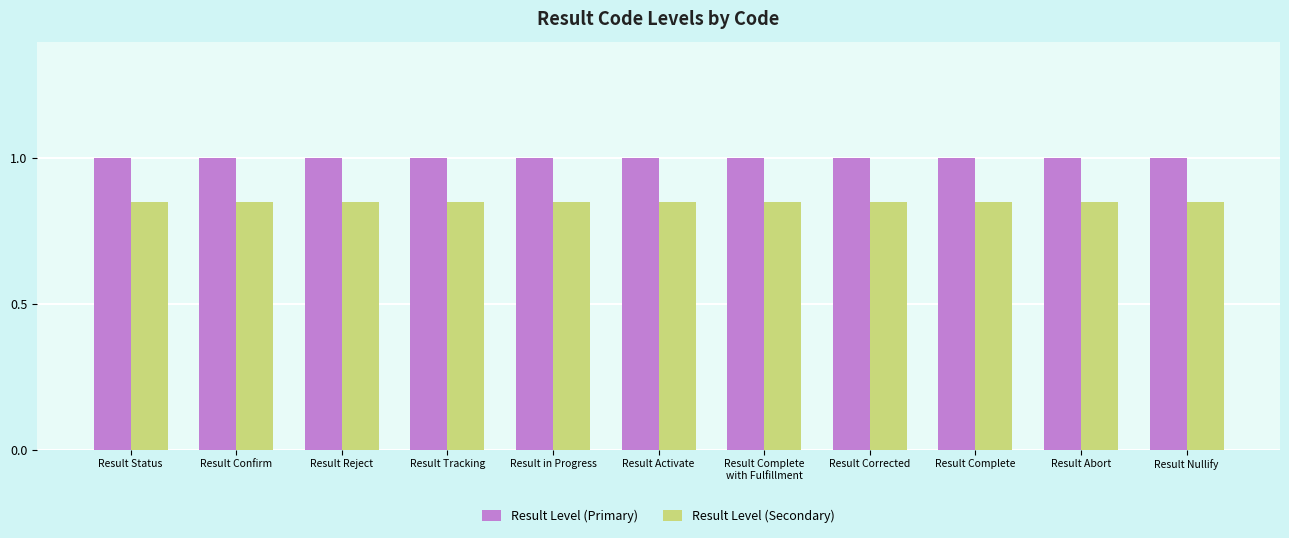

What is the sum of the Result Level (Primary) values at Result Activate and Result Complete
with Fulfillment?

2.0